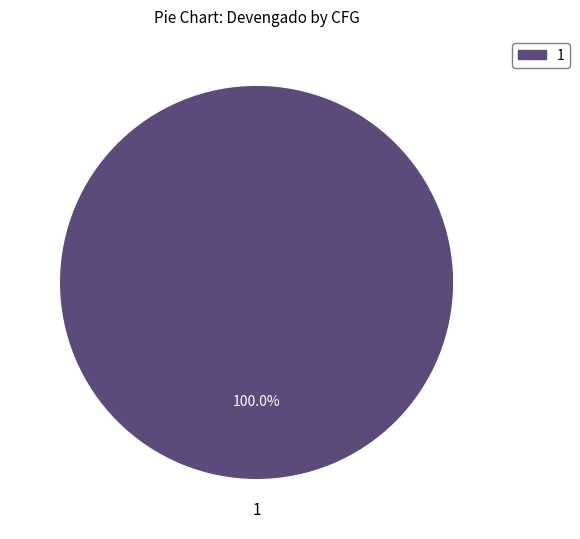

Rank the categories by value from lowest to highest.

1